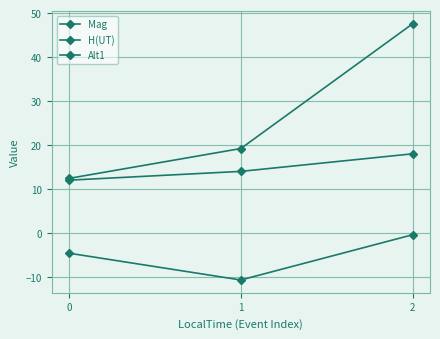

How many values in the Alt1 series are below 19?

1